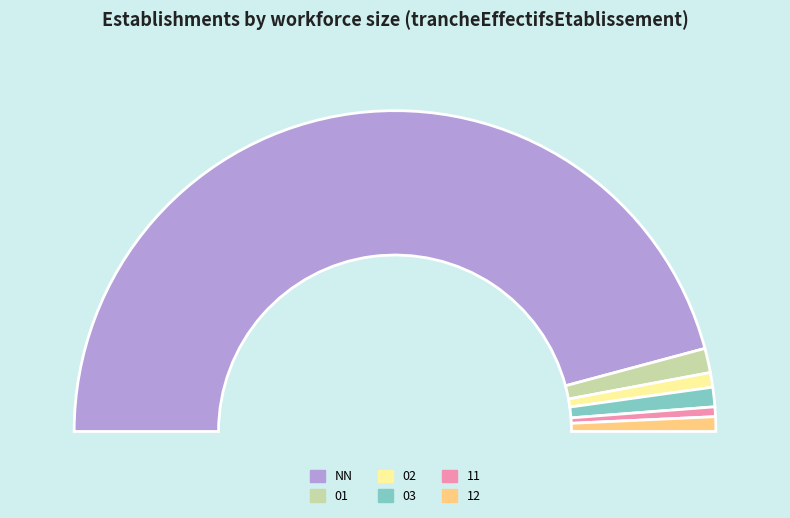

Which slice is the smallest?

11